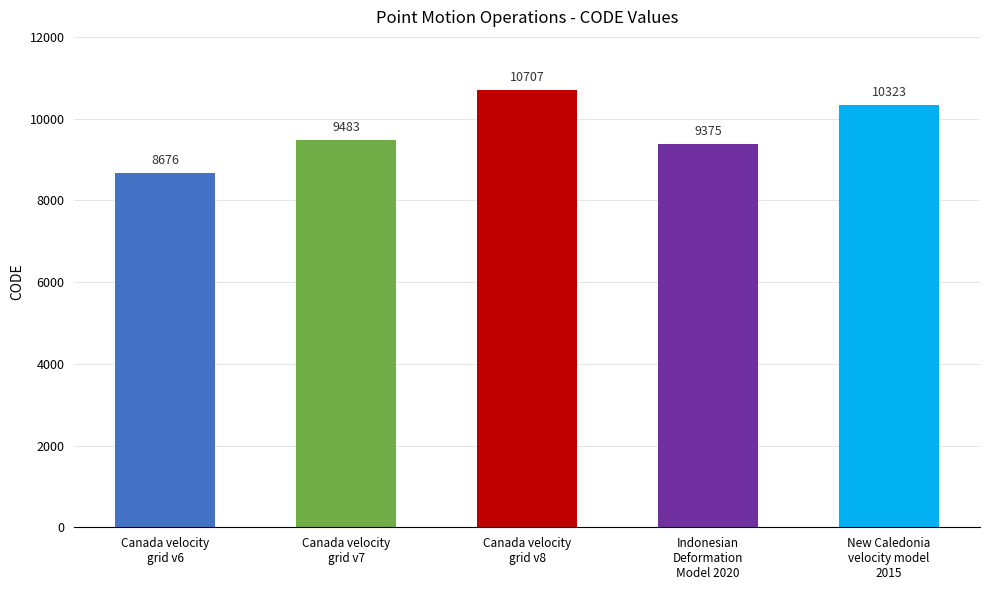

Is it true that the value at New Caledonia
velocity model
2015 is 10323?

True